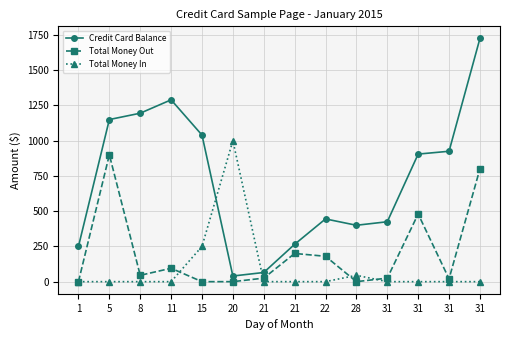

Which series has the largest total across all categories?

Credit Card Balance